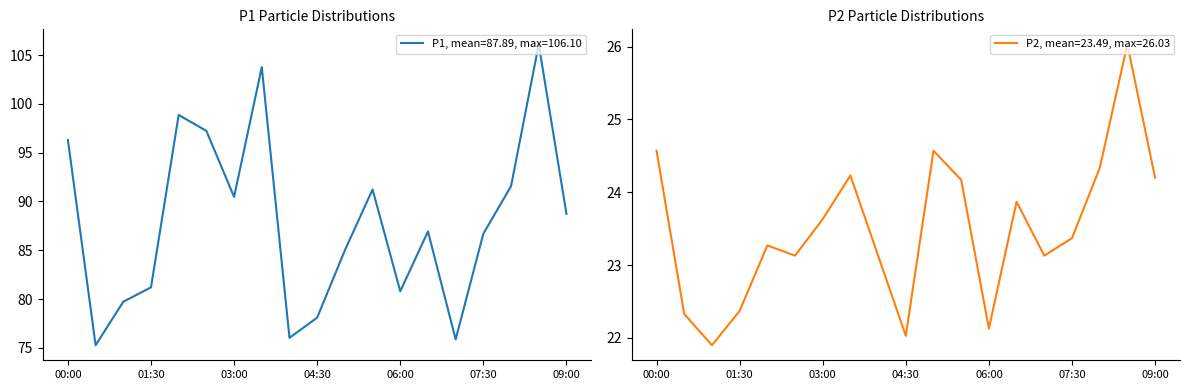

Which category has the lowest value in the P1 series?

00:30